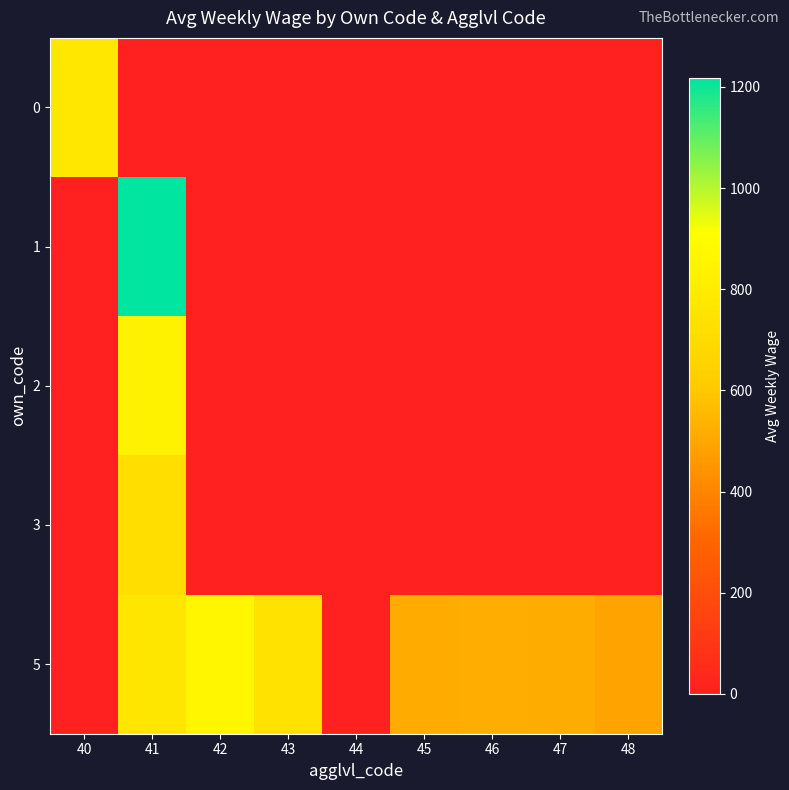

Between 43 and 48, which series saw the biggest shift?

5